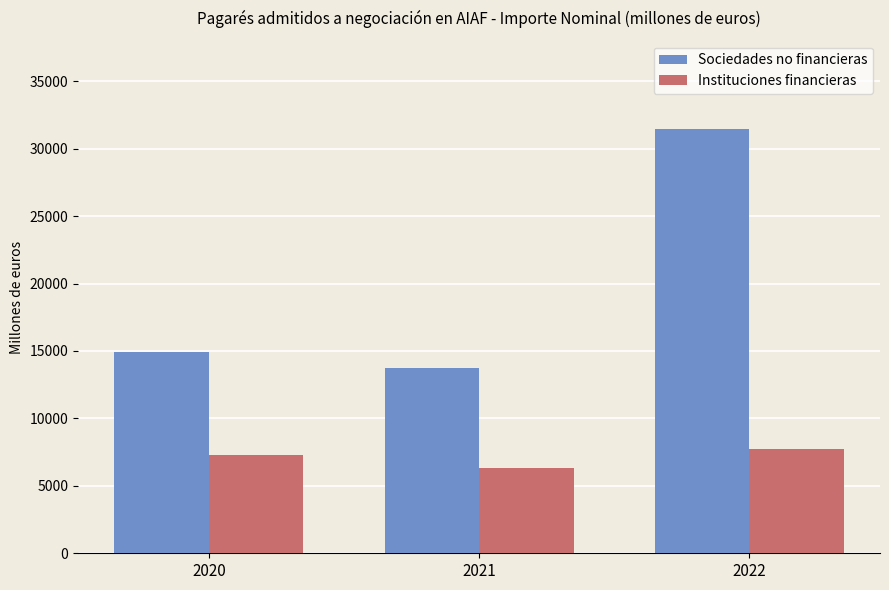

How many bars are there in total?

6